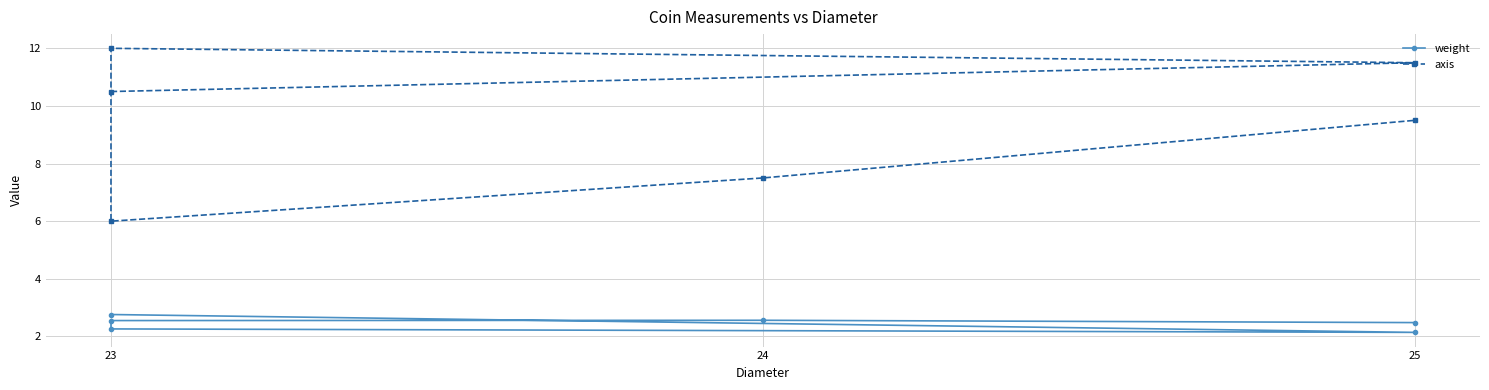

What are all the series names shown in the legend?

weight, axis